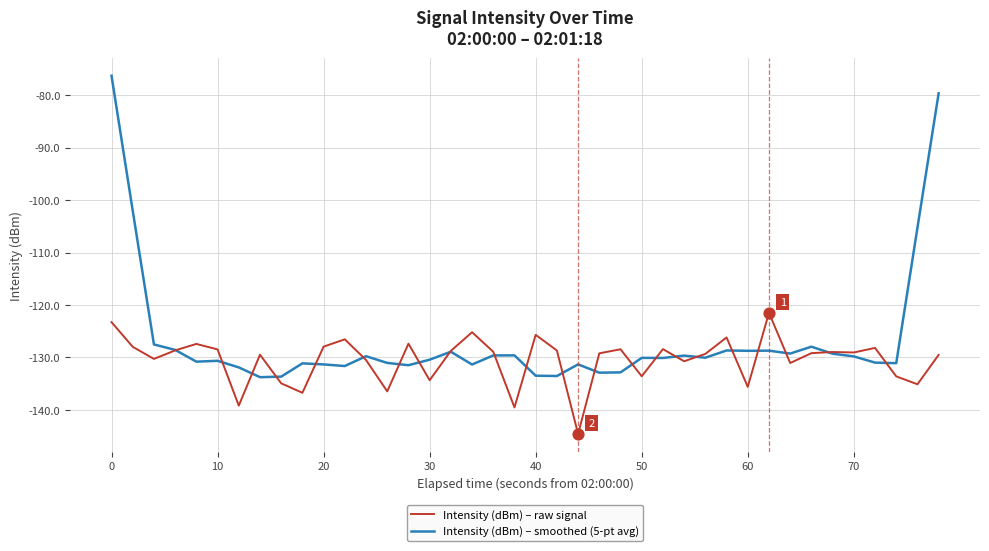

What are all the series names shown in the legend?

Intensity (dBm) – raw signal, Intensity (dBm) – smoothed (5-pt avg)